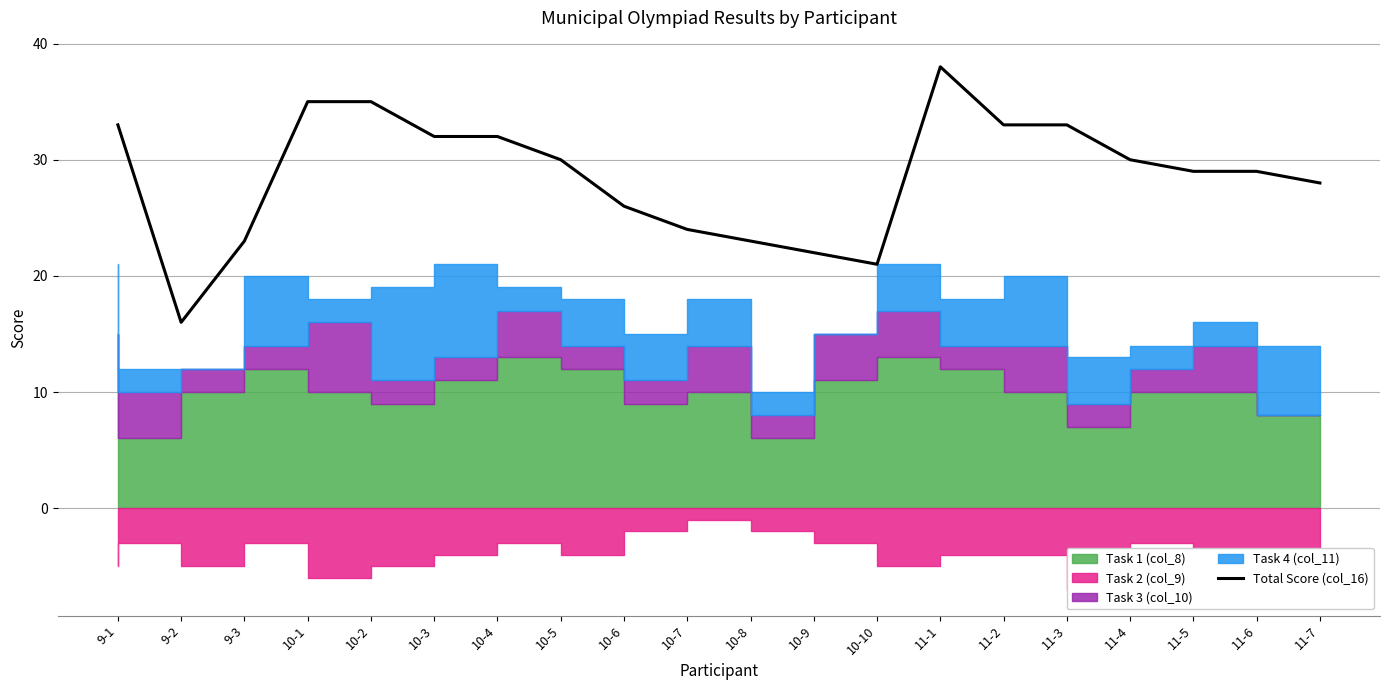

The Total Score (col_16) series shows 55 at 10-1. True or false?

False